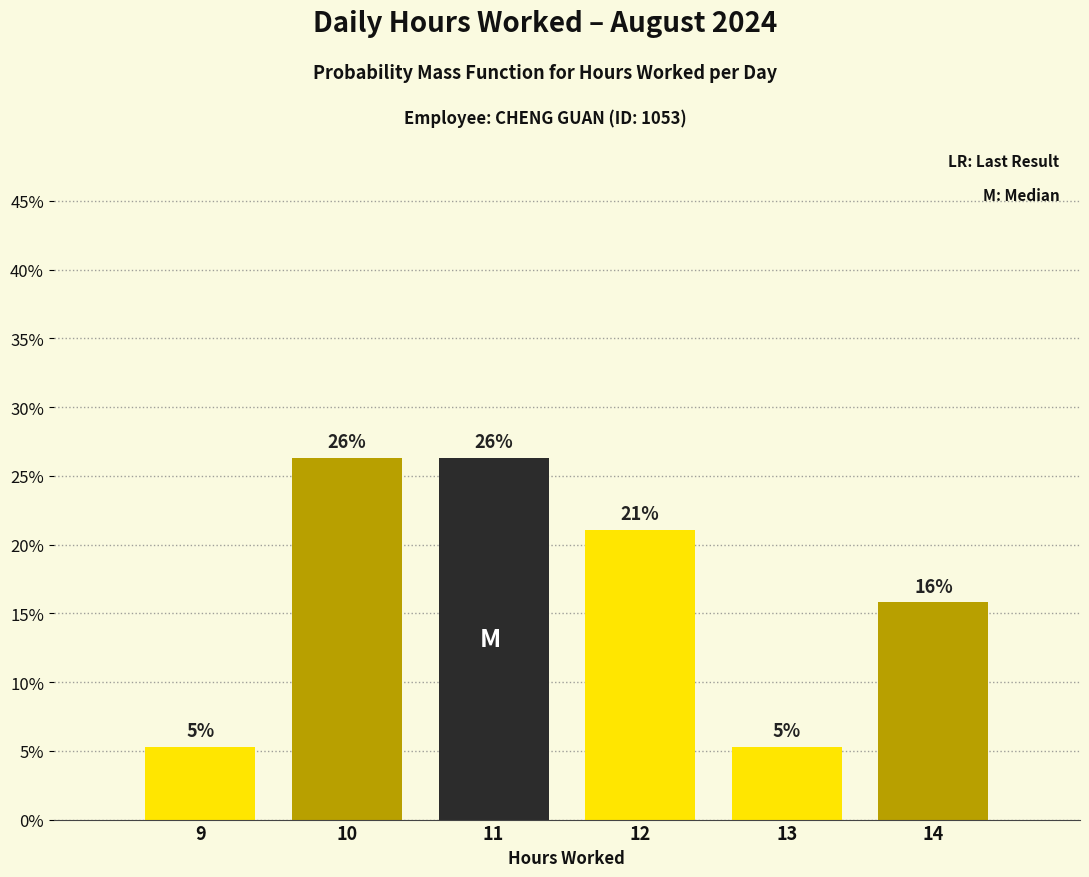

How many bars are there in total?

6